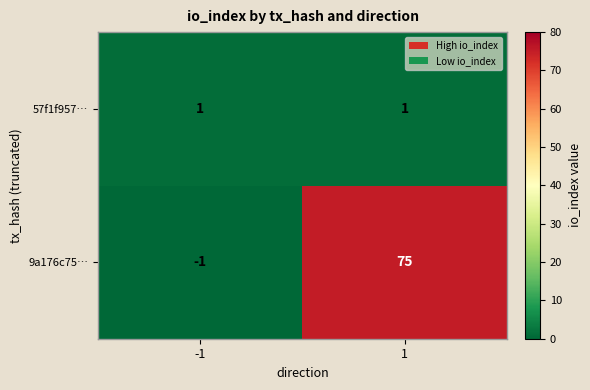

Rank the series at -1 from highest to lowest value.

57f1f957…, 9a176c75…